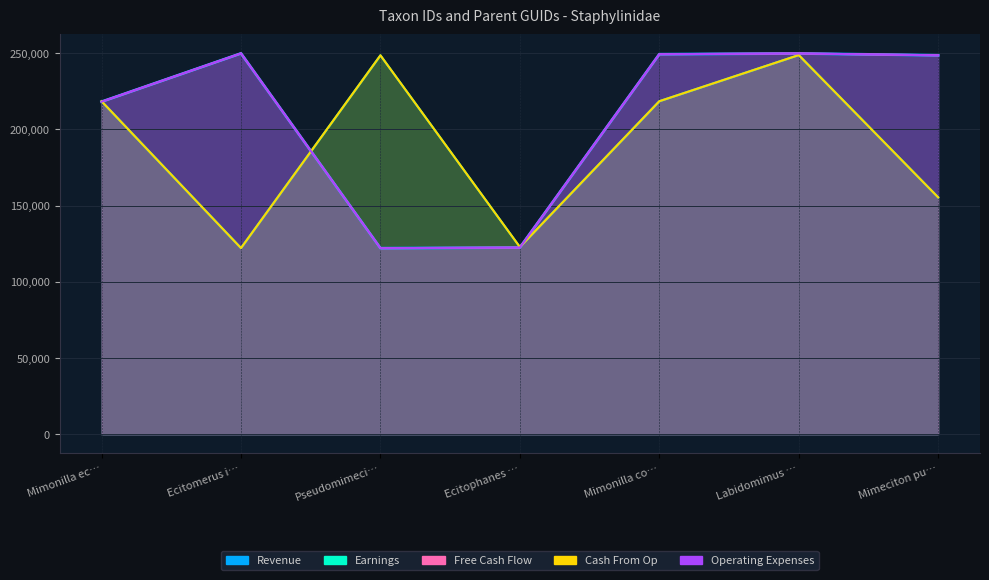

The Free Cash Flow series shows 248505 at Mimeciton pu…. True or false?

True